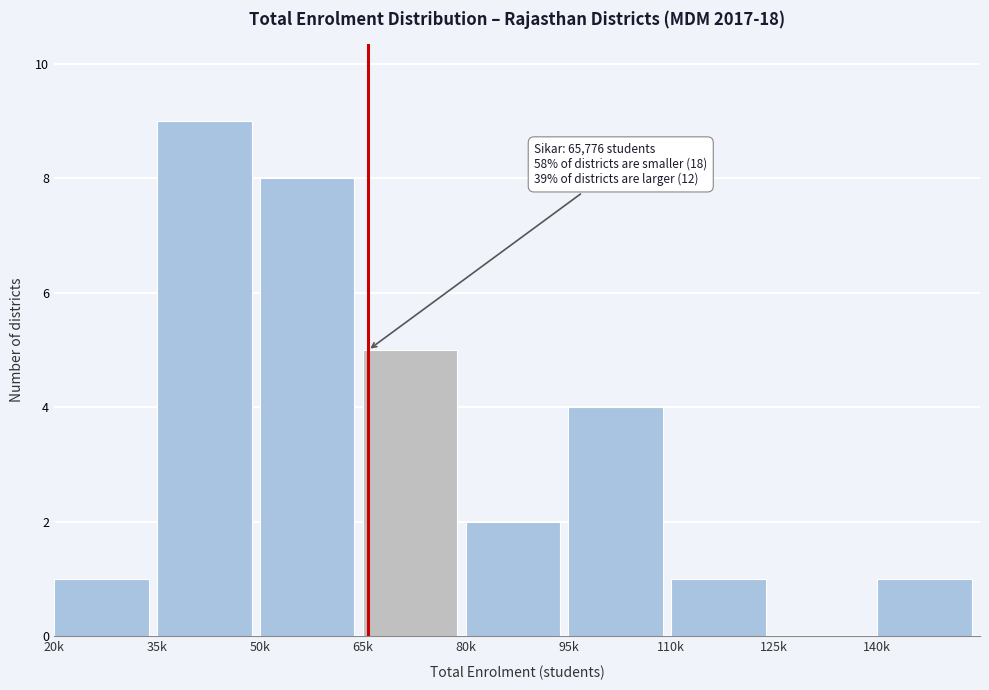

Reading left to right, what are all the values shown in this chart?

20k=1	35k=9	50k=8	65k=5	80k=2	95k=4	110k=1	125k=0	140k=1